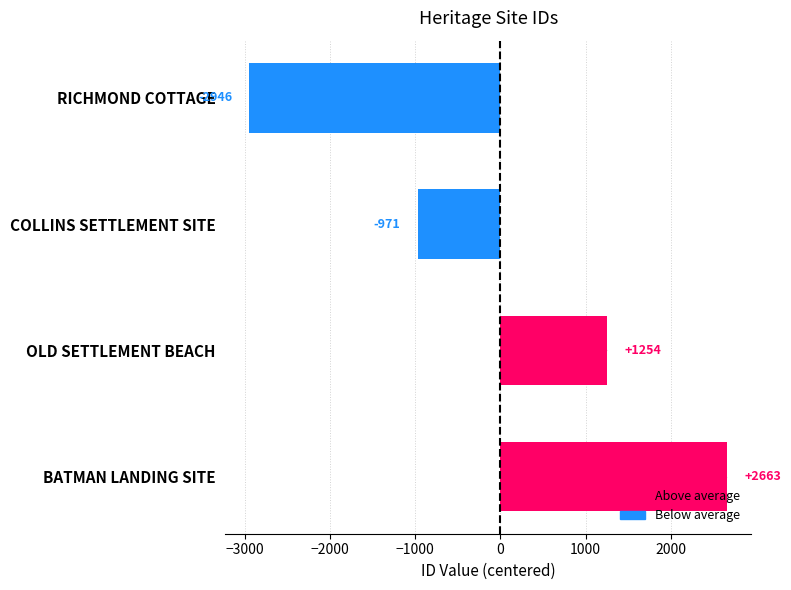

List the labels in order of value, smallest first.

RICHMOND COTTAGE, COLLINS SETTLEMENT SITE, OLD SETTLEMENT BEACH, BATMAN LANDING SITE